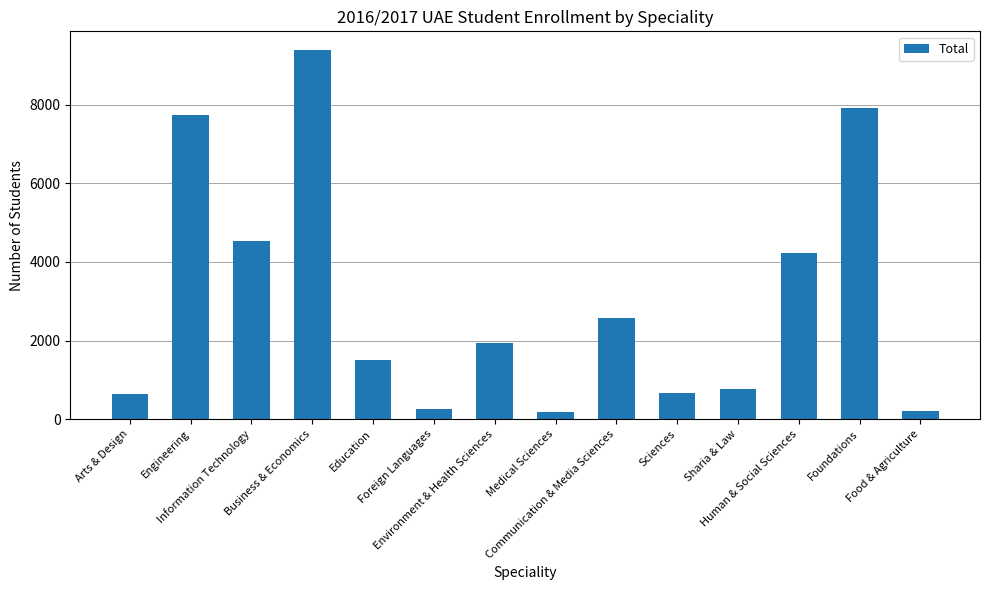

True or false: the data shows 9396 at Business & Economics.

True